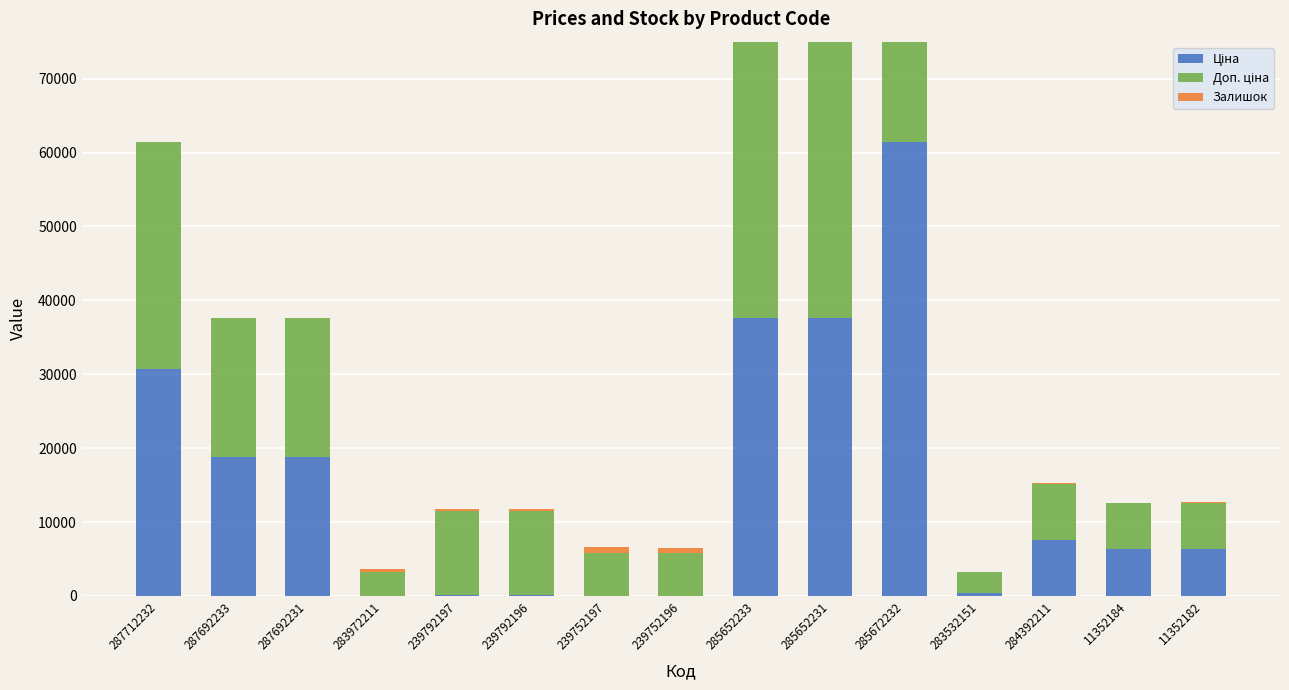

How many categories are shown in the chart?

15